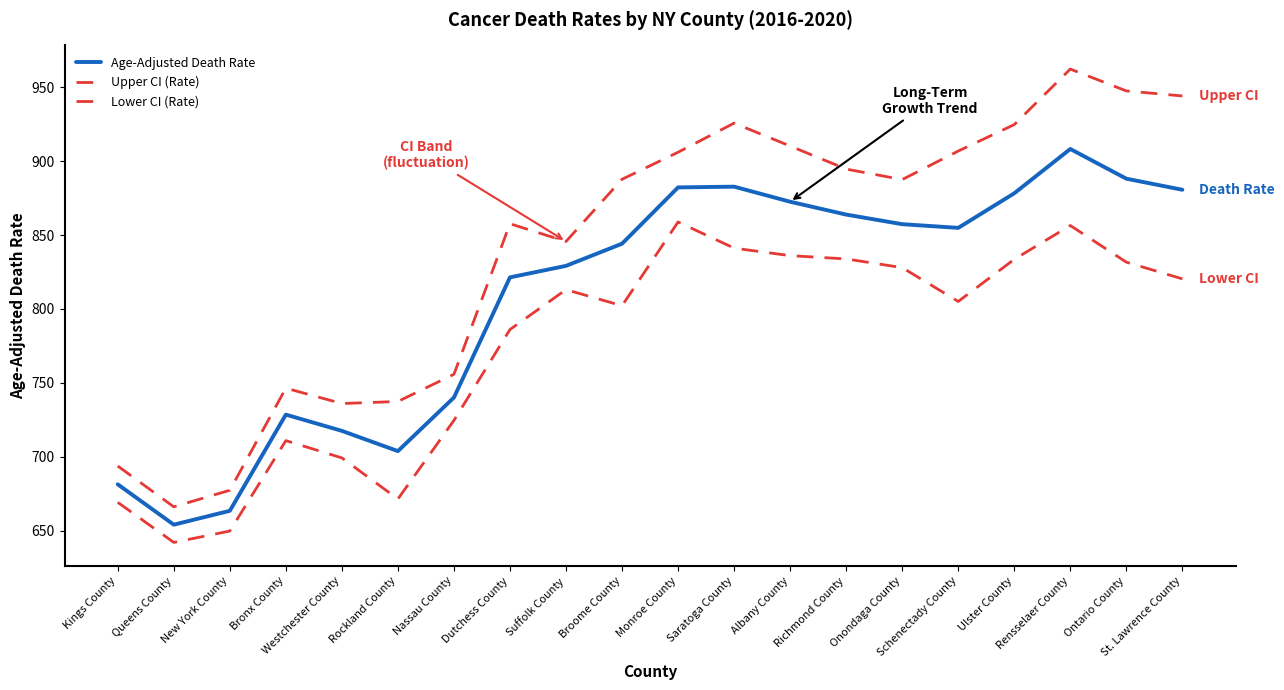

What is the difference between the maximum and minimum values in the Lower CI (Rate) series?

216.9